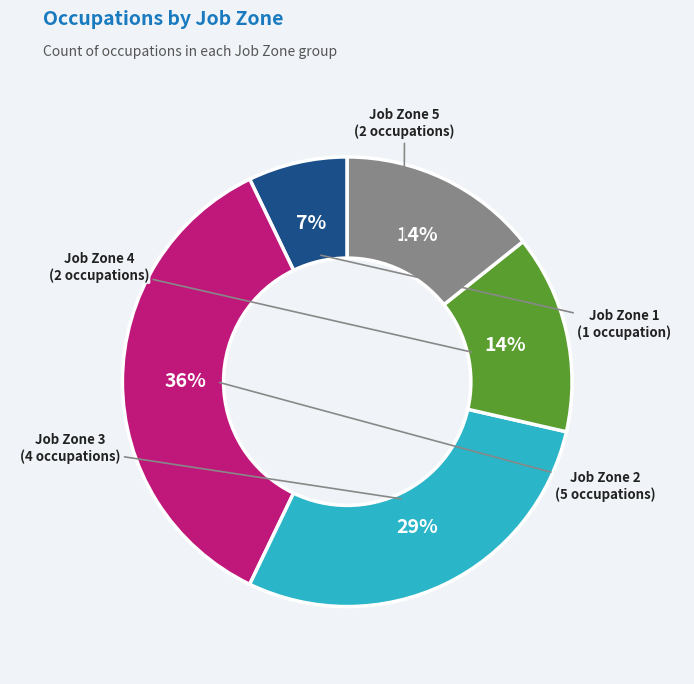

Is there any slice that represents more than half of the pie?

No